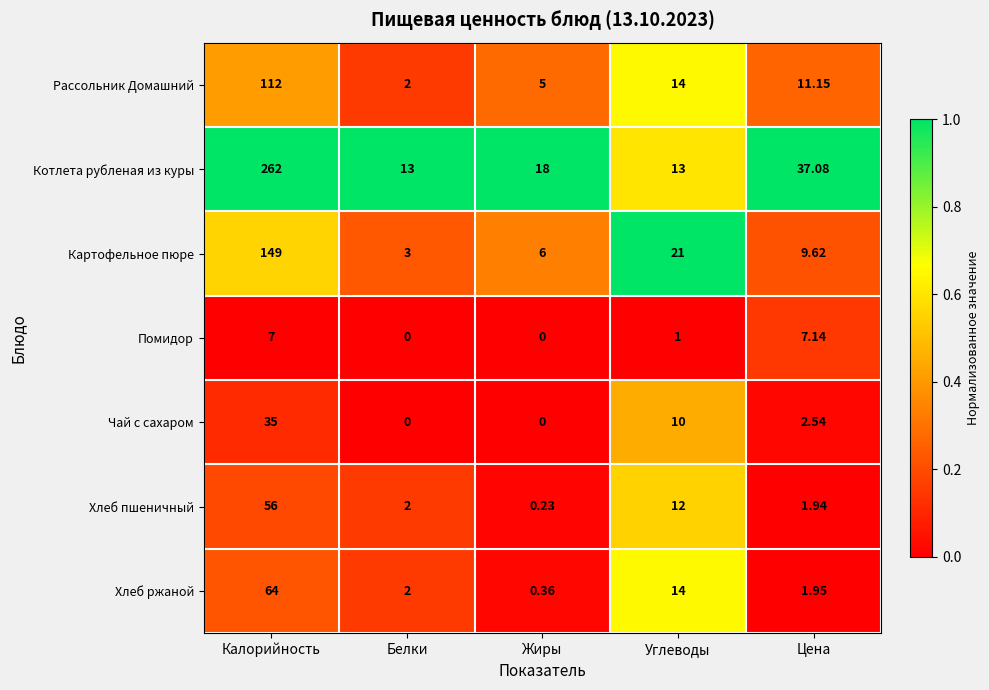

Which category has the lowest value in the Рассольник Домашний series?

Белки